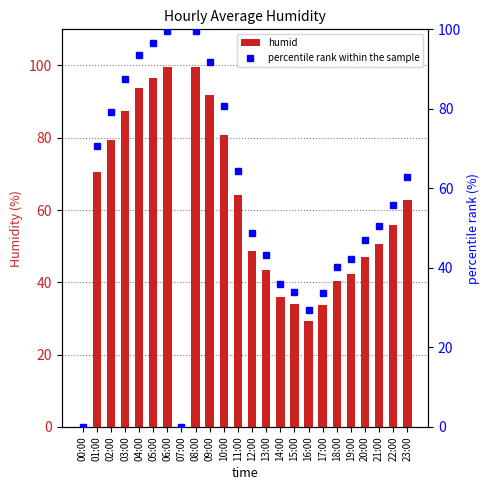

The value of percentile rank within the sample at 18:00 is 11.2. True or false?

False